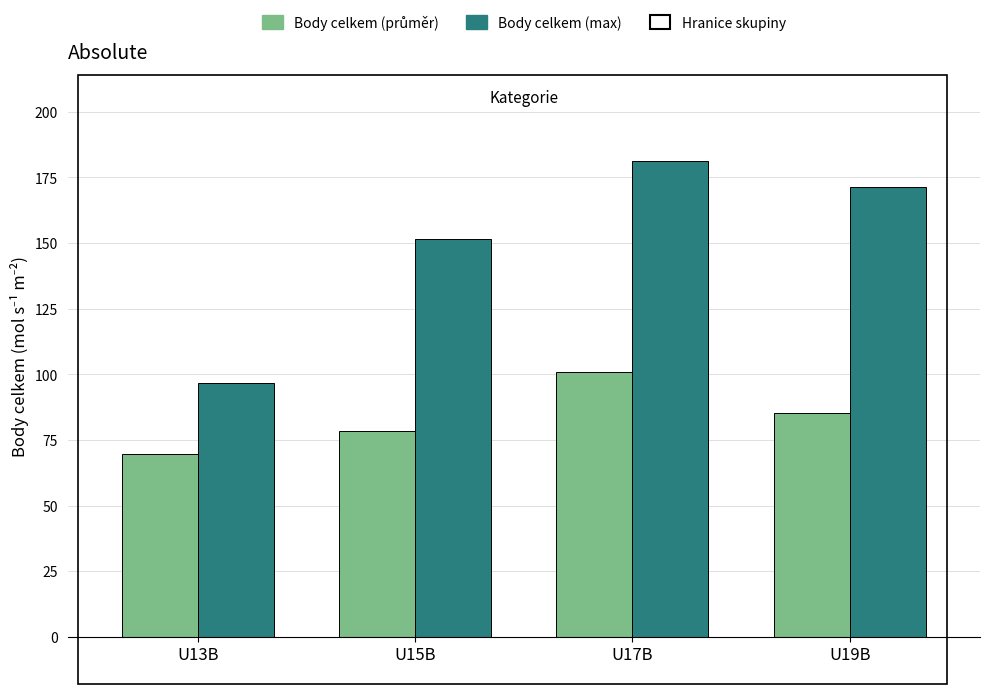

The Body celkem (max) series shows 151.6 at U15B. True or false?

True